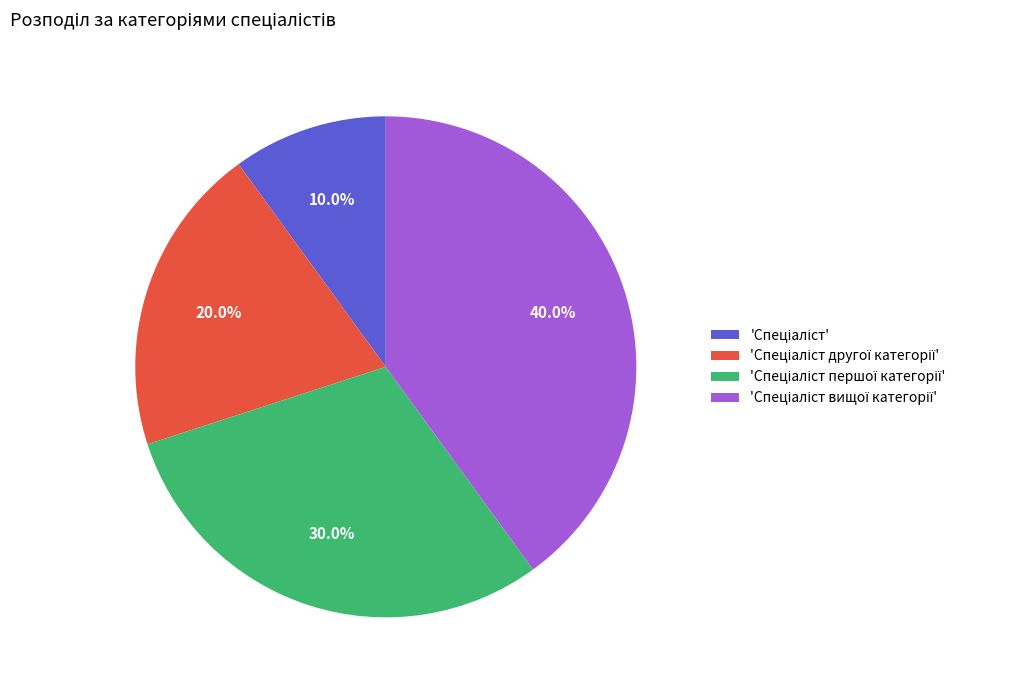

To the nearest percent, what is the average slice percentage?

25%